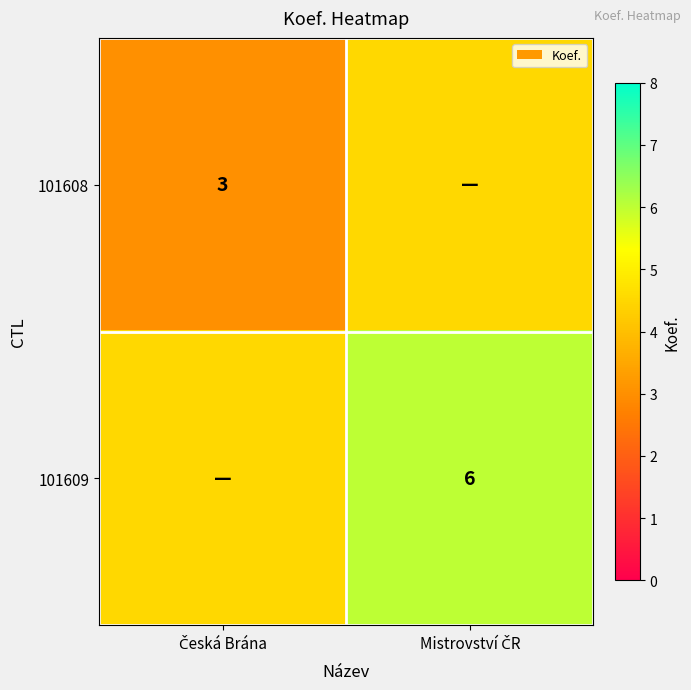

The value of 101609 at Mistrovství ČR is 6.0. True or false?

True